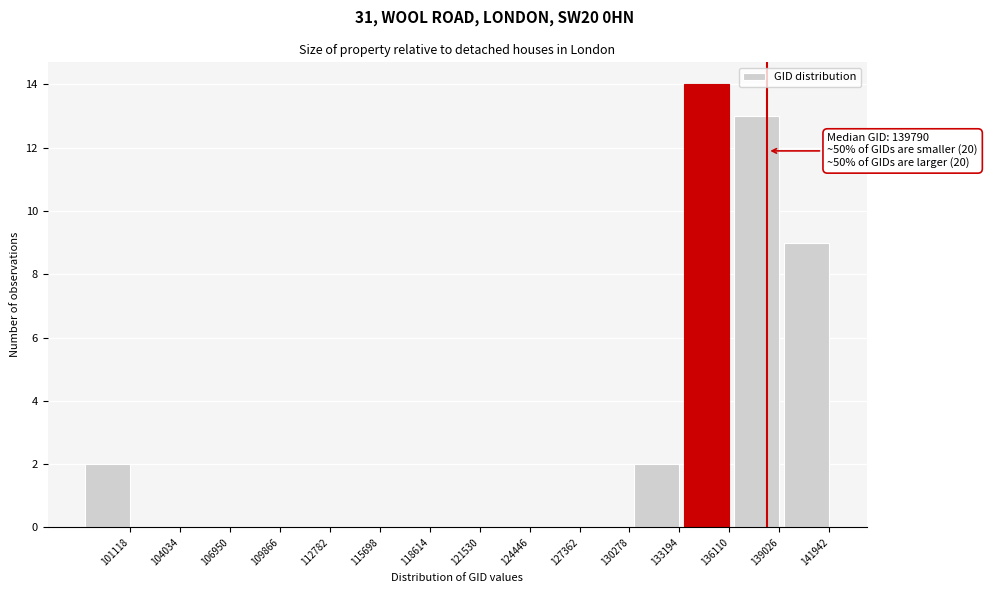

Reading right to left, list all the values displayed in this chart.

141942=9	139026=13	136110=14	133194=2	130278=0	127362=0	124446=0	121530=0	118614=0	115698=0	112782=0	109866=0	106950=0	104034=0	101118=2